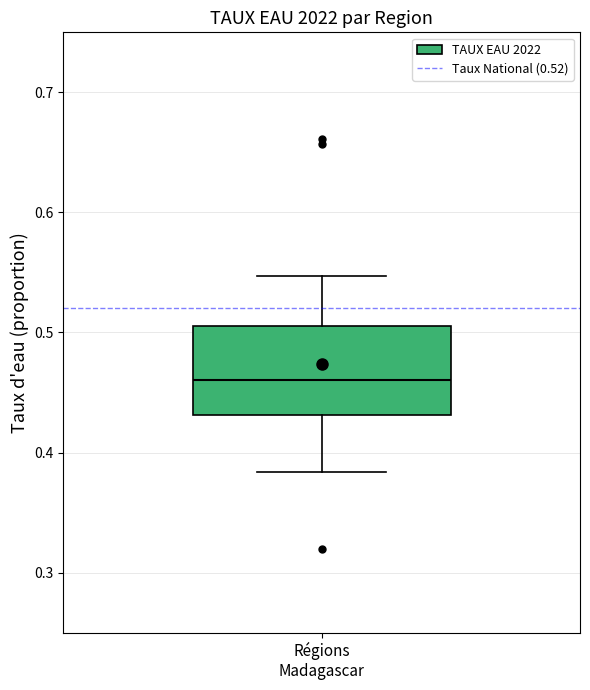

Transcribe this box plot: give where the median line is, the range the box spans, and where the two whiskers end, as read against the y-axis. The values are not printed on the chart, so give them approximately, as read against the axis.

median 0.46, box 0.43 to 0.51, whiskers 0.38 to 0.55